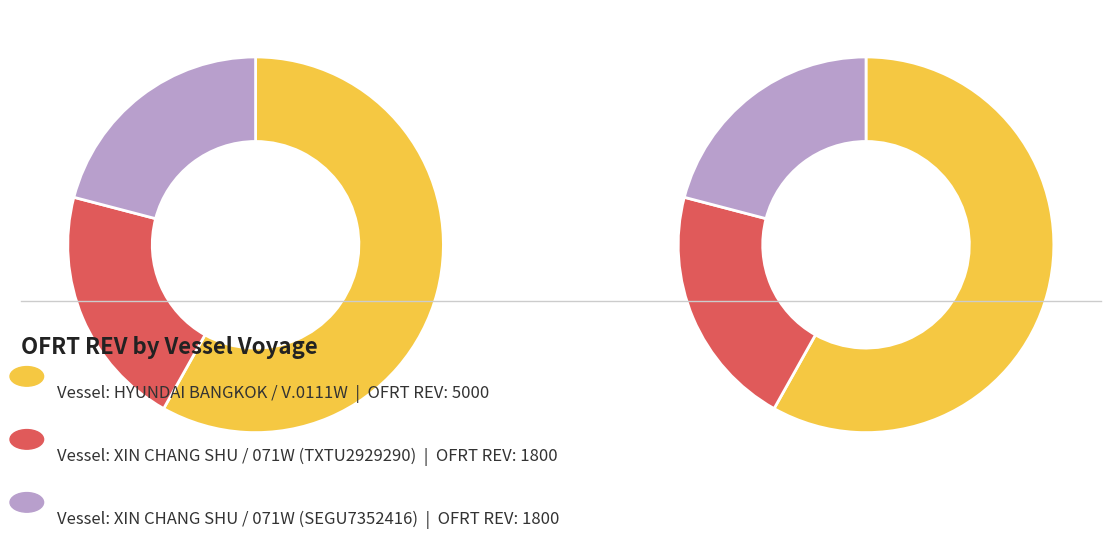

To the nearest percent, what portion does XIN CHANG SHU / 071W (TXTU2929290) represent?

21%